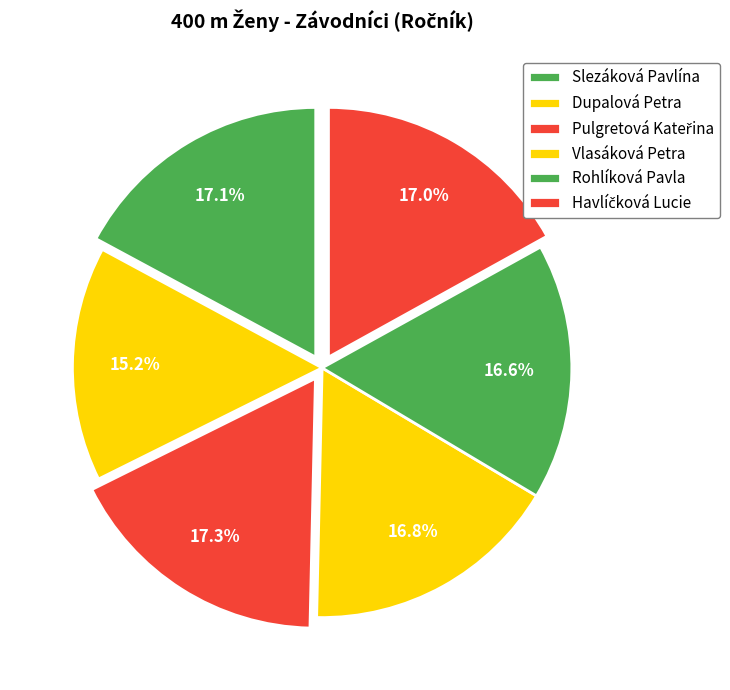

Count the number of slices in the pie.

6